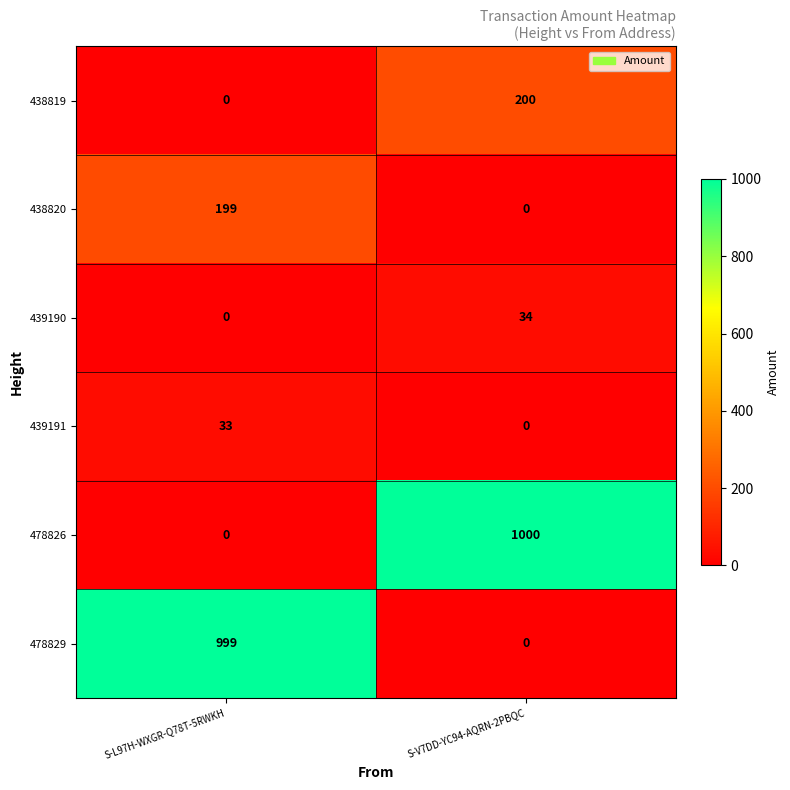

What is the average value of the 438820 series?

100